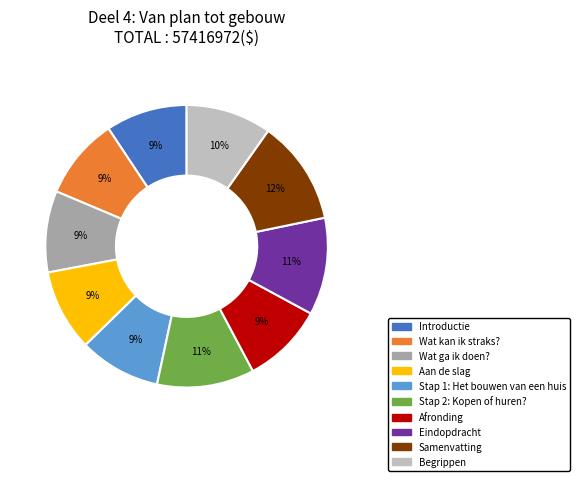

The Stap 1: Het bouwen van een huis slice represents 9% of the pie. True or false?

True